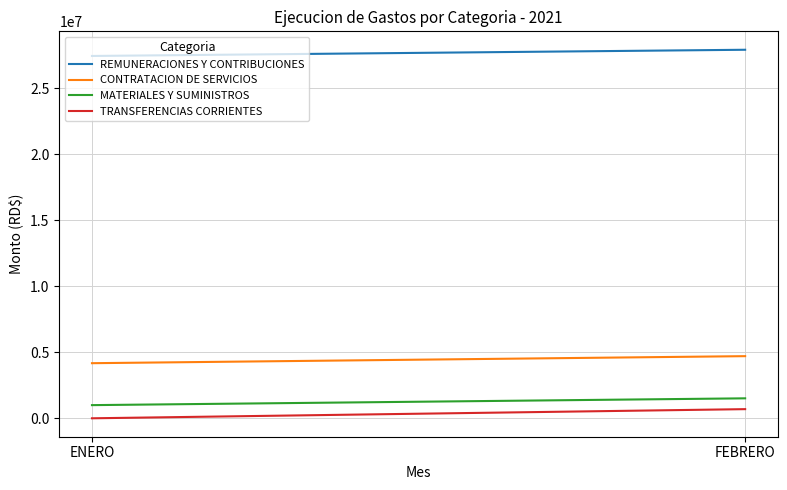

At which category does the chart reach its peak across all series?

FEBRERO